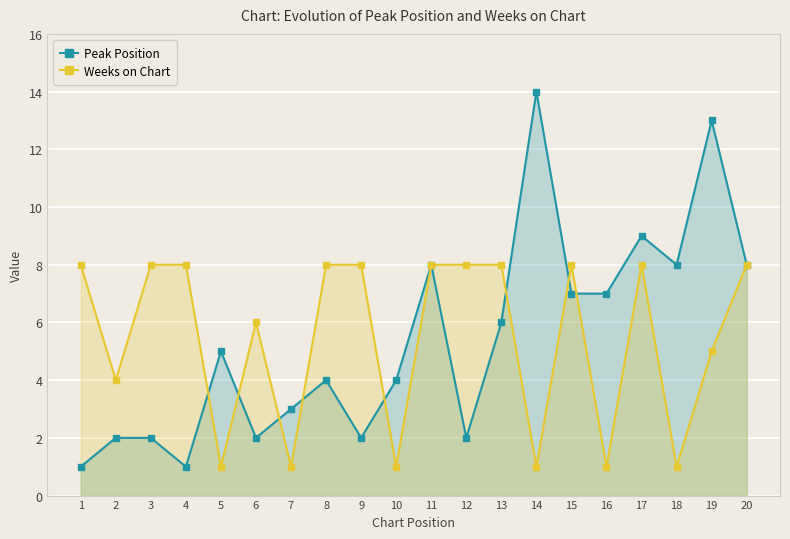

Is it true that Weeks on Chart equals 11 at 11?

False